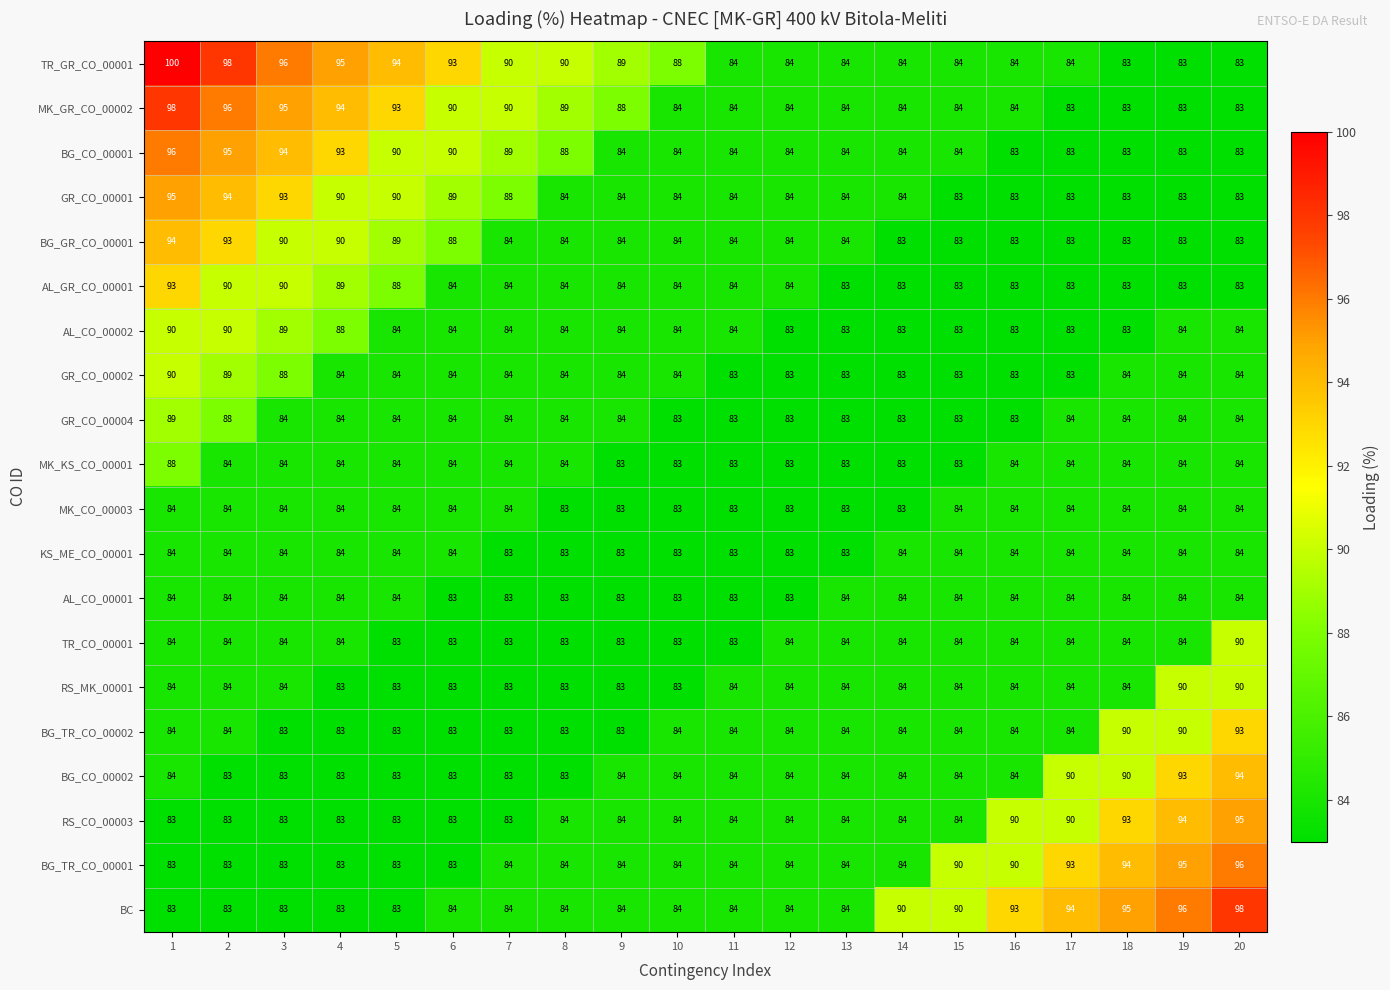

At how many categories does at least one series exceed 83?

20